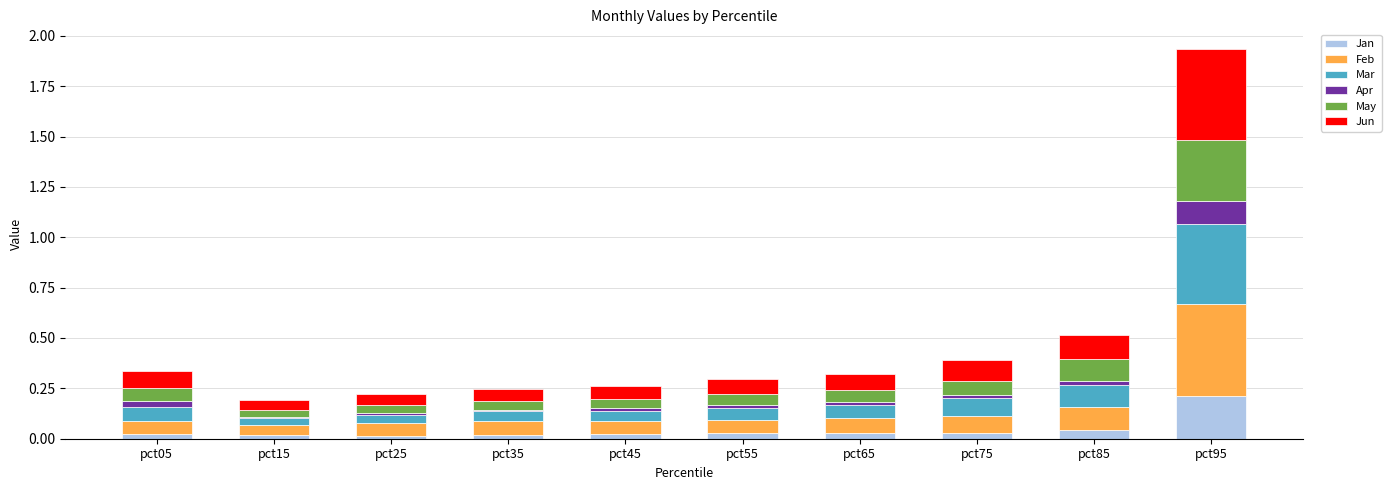

What is the total value across all series at pct95?

1.9